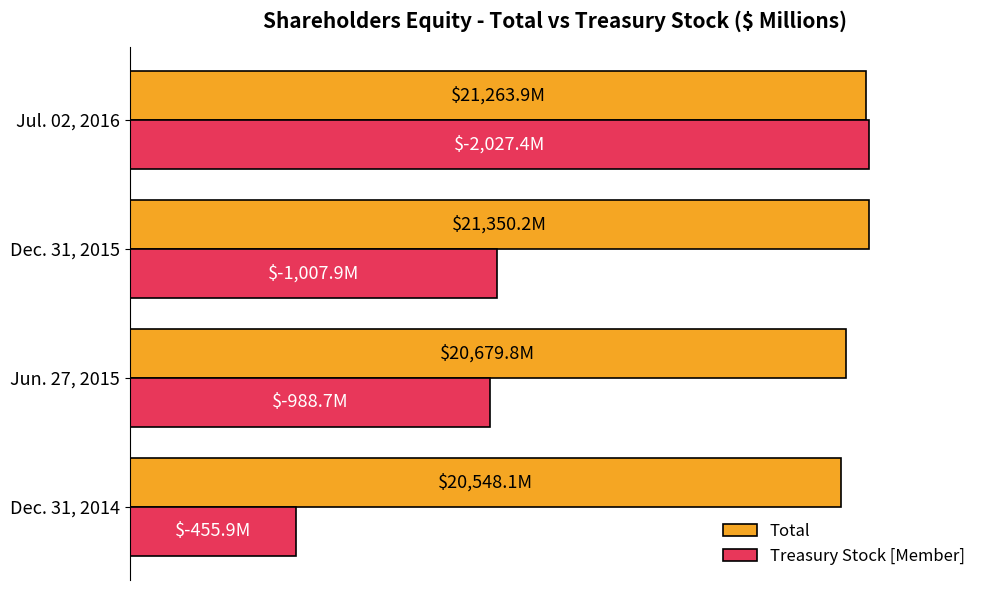

What are all the series names shown in the legend?

Total, Treasury Stock [Member]